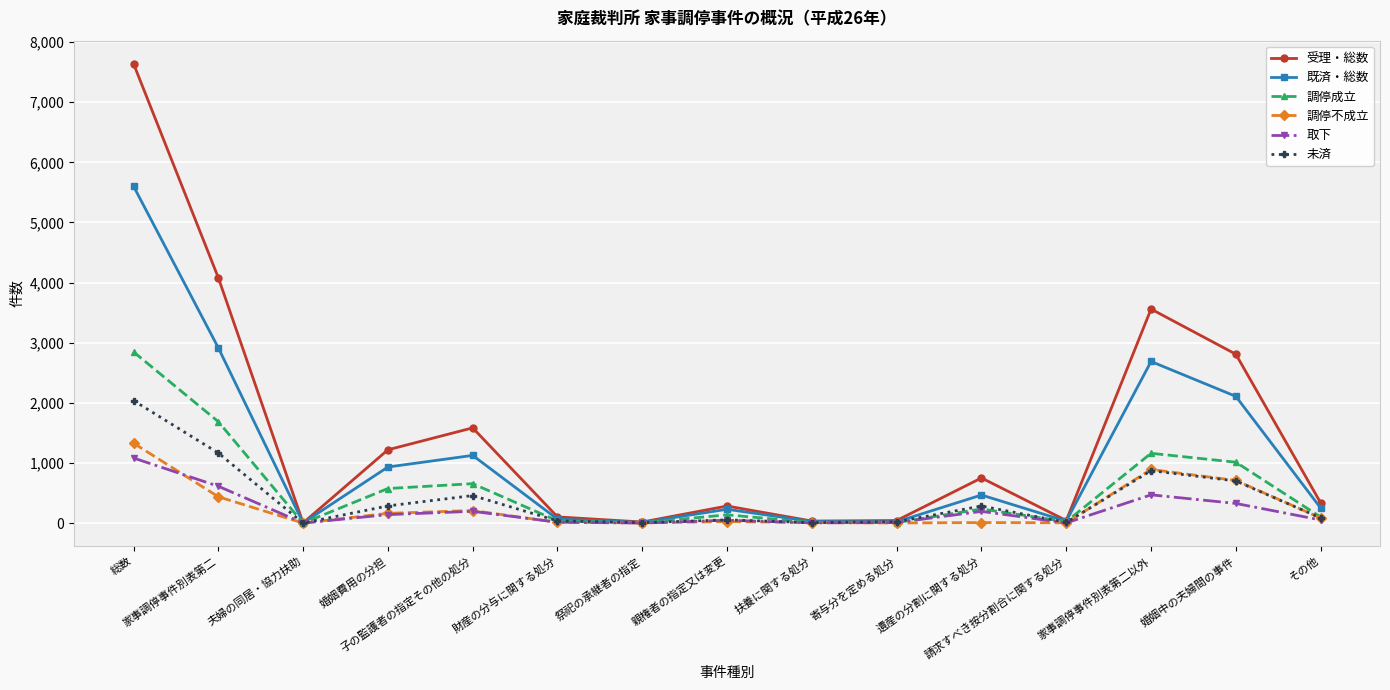

What is the label of the 13th point from the left?

家事調停事件別表第二以外